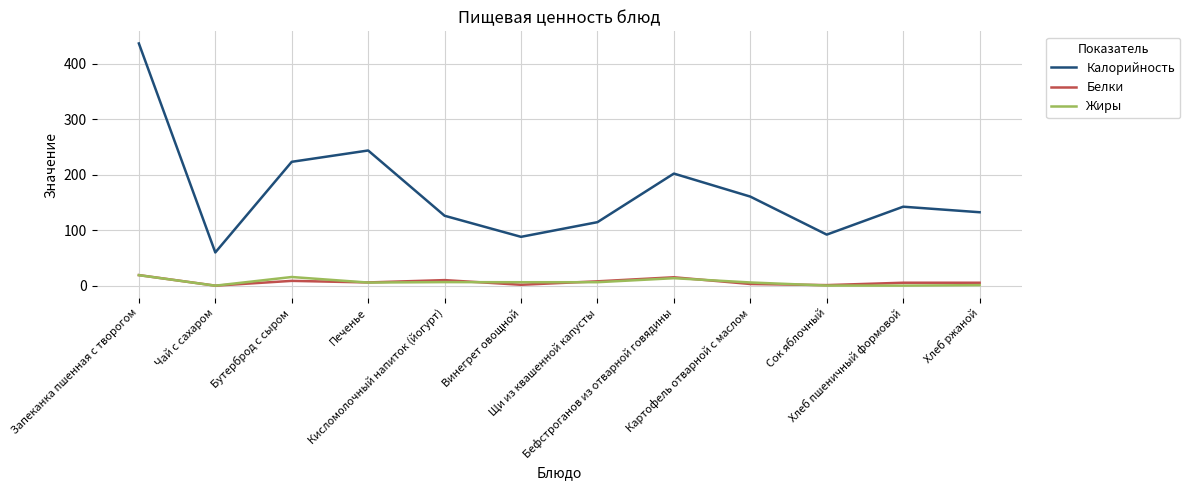

What is the total value across all series at Винегрет овощной?

95.8